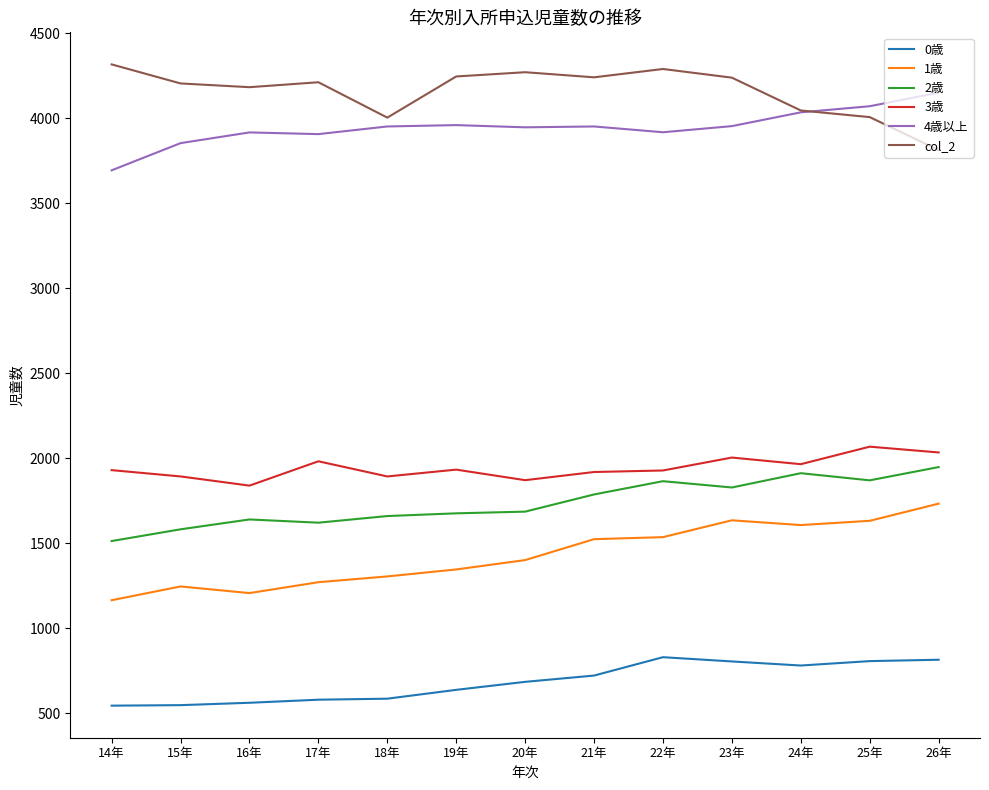

Rank the series at 14年 from lowest to highest value.

0歳, 1歳, 2歳, 3歳, 4歳以上, col_2